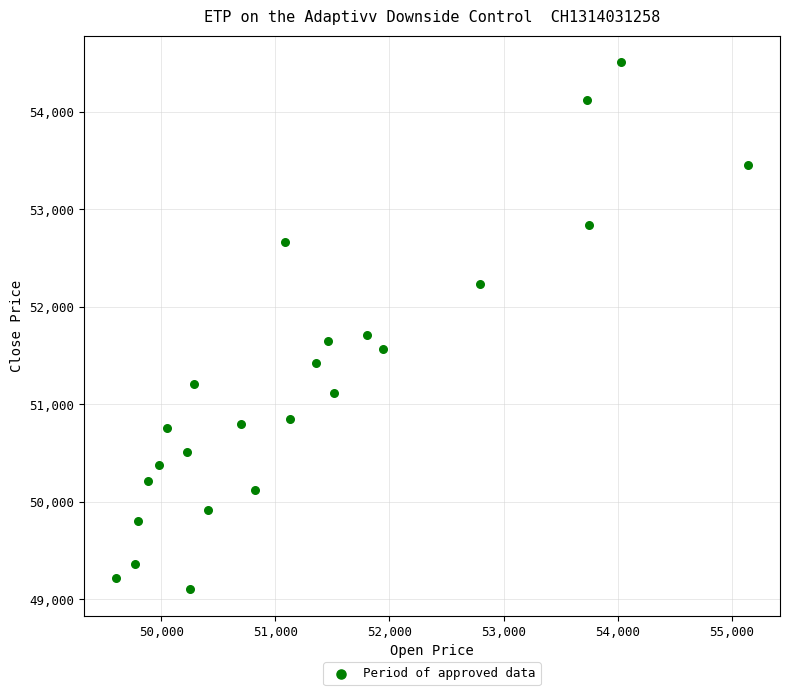

What Y value in the scatter plot is closest to 51807?

51710